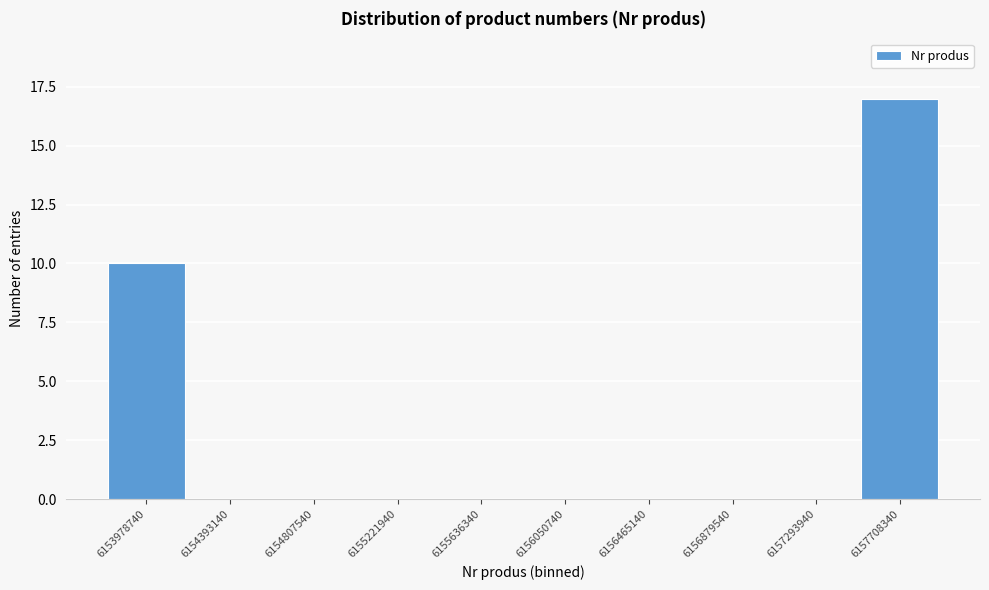

Reading left to right, extract all data points from this chart.

6153978740=10	6154393140=0	6154807540=0	6155221940=0	6155636340=0	6156050740=0	6156465140=0	6156879540=0	6157293940=0	6157708340=17